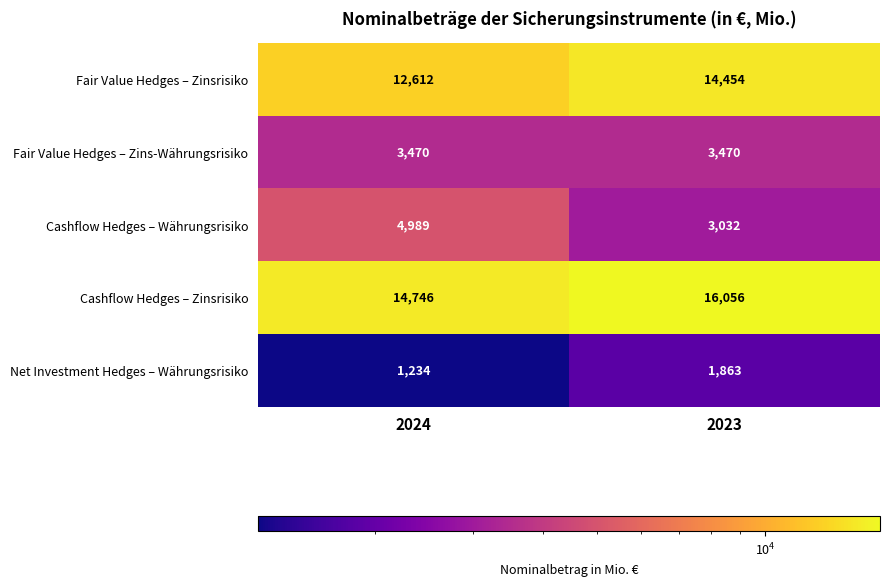

How many data points in Cashflow Hedges – Währungsrisiko are less than 4989?

1